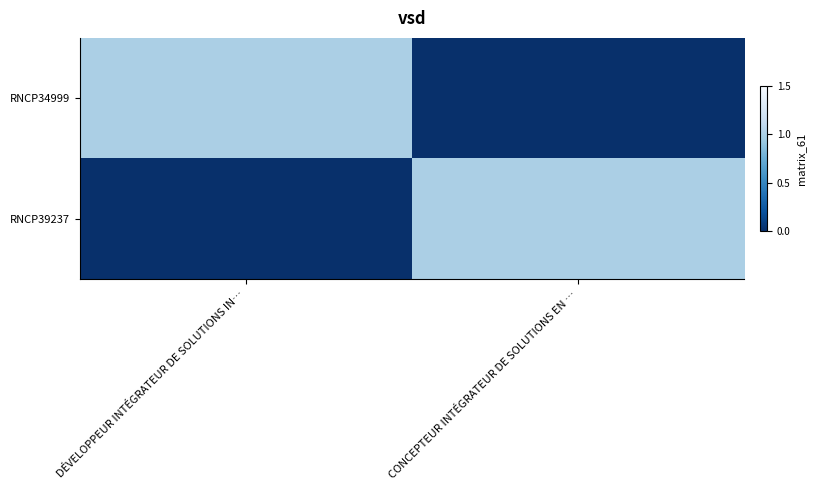

What is the difference between the highest and lowest values at DÉVELOPPEUR INTÉGRATEUR DE SOLUTIONS IN…?

1